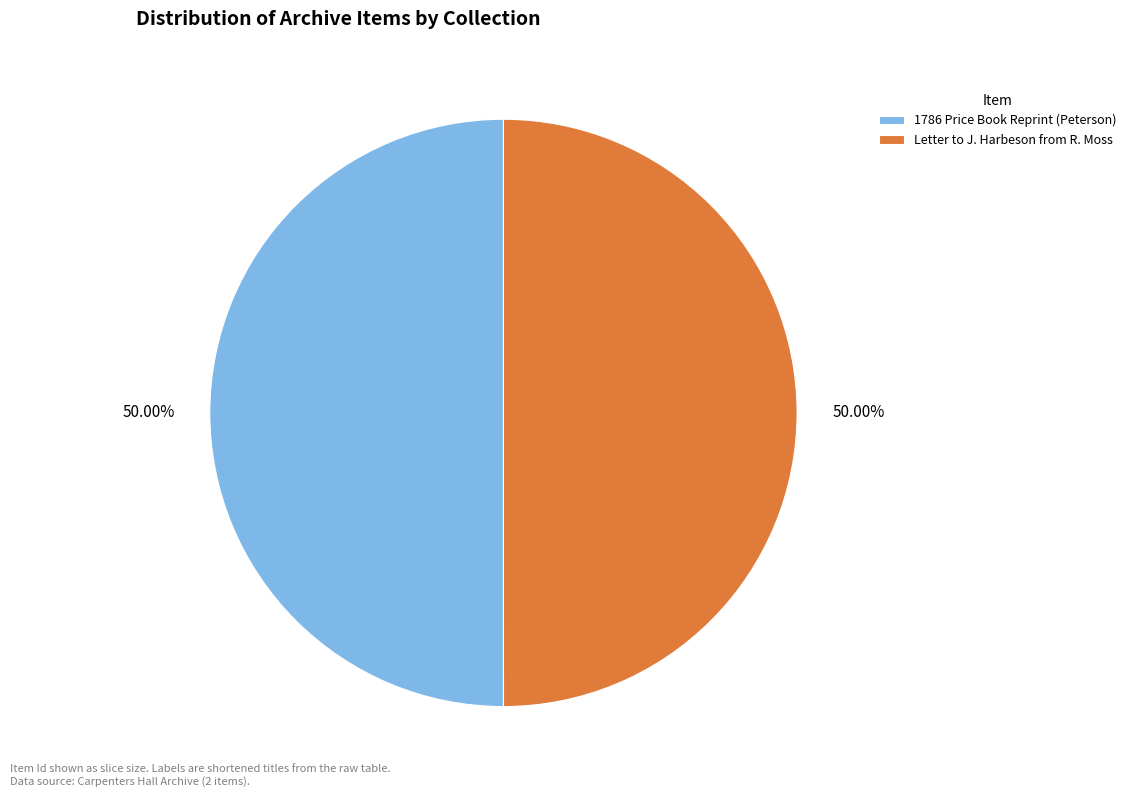

Approximately how many times larger is the value at 1786 Price Book Reprint (Peterson) compared to Letter to J. Harbeson from R. Moss?

1.0